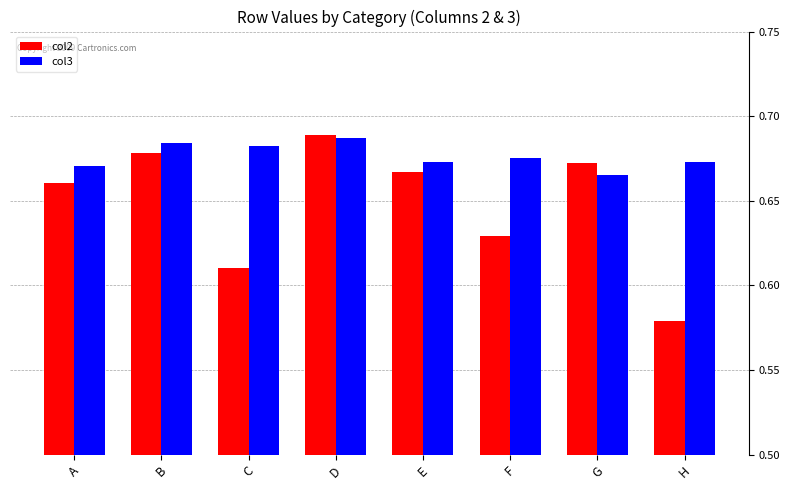

Rank the series at H from highest to lowest value.

col3, col2